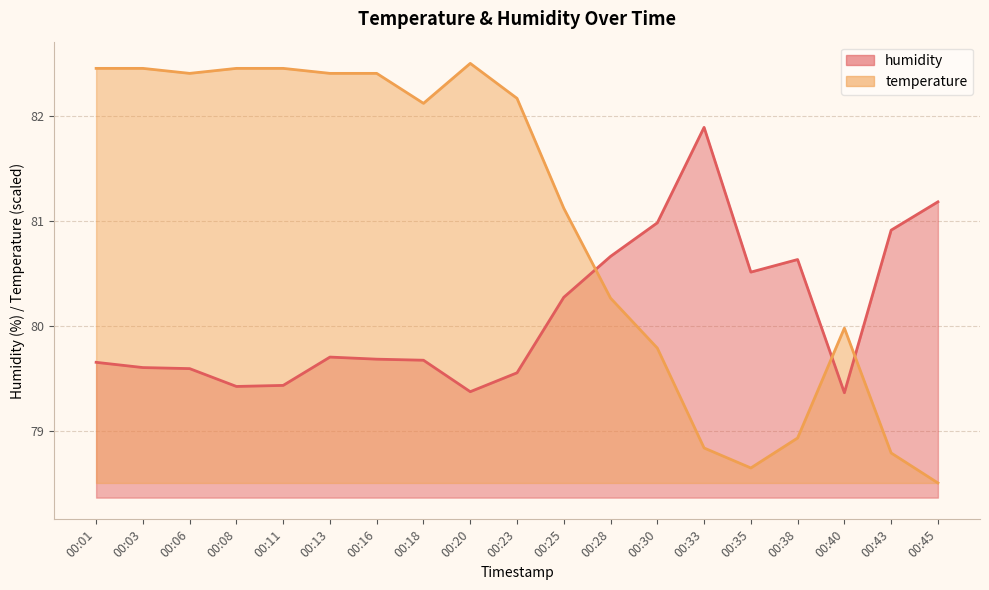

How many times do humidity and temperature cross each other?

3